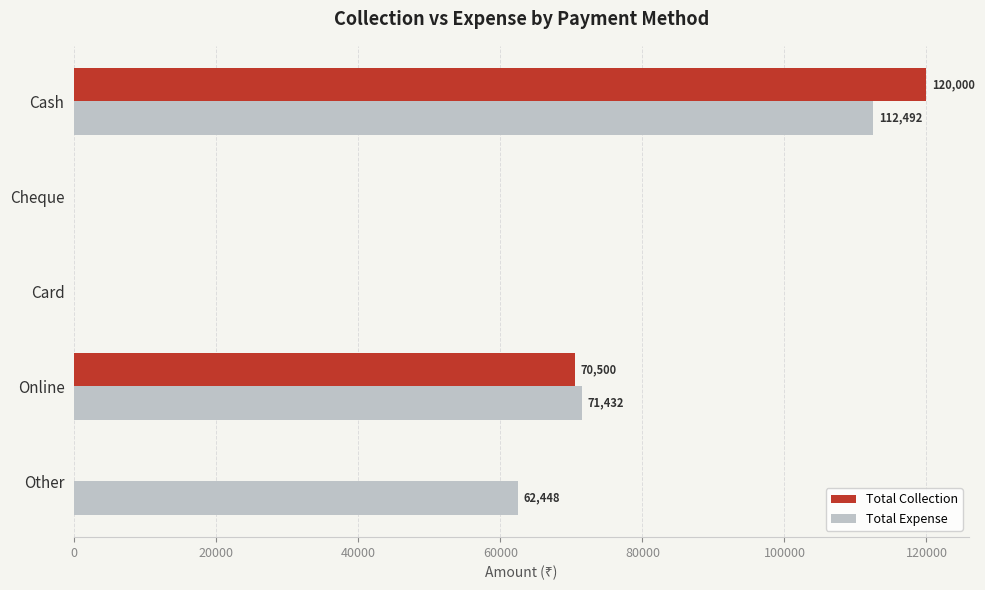

At which category is the sum across all series the highest?

Cash